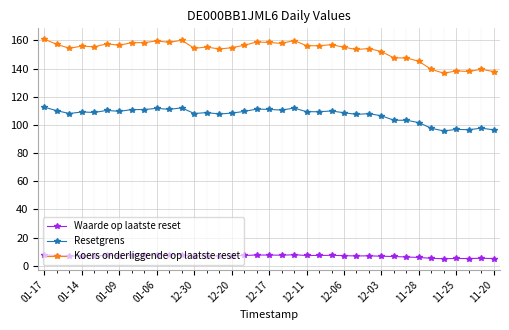

At how many categories does at least one series exceed 33?

37